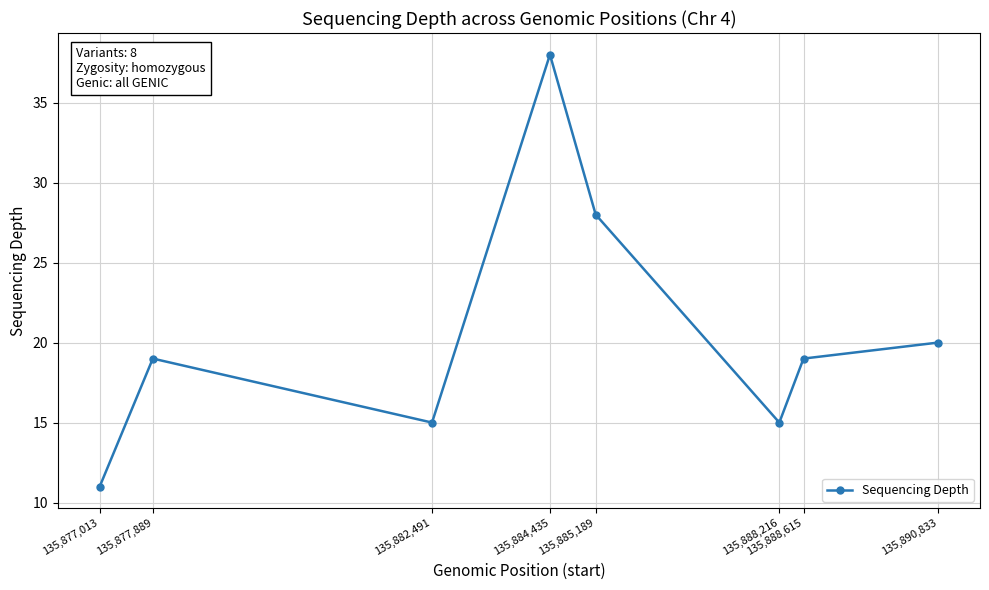

What is the sum of the values at 135,888,615 and 135,885,189?

47